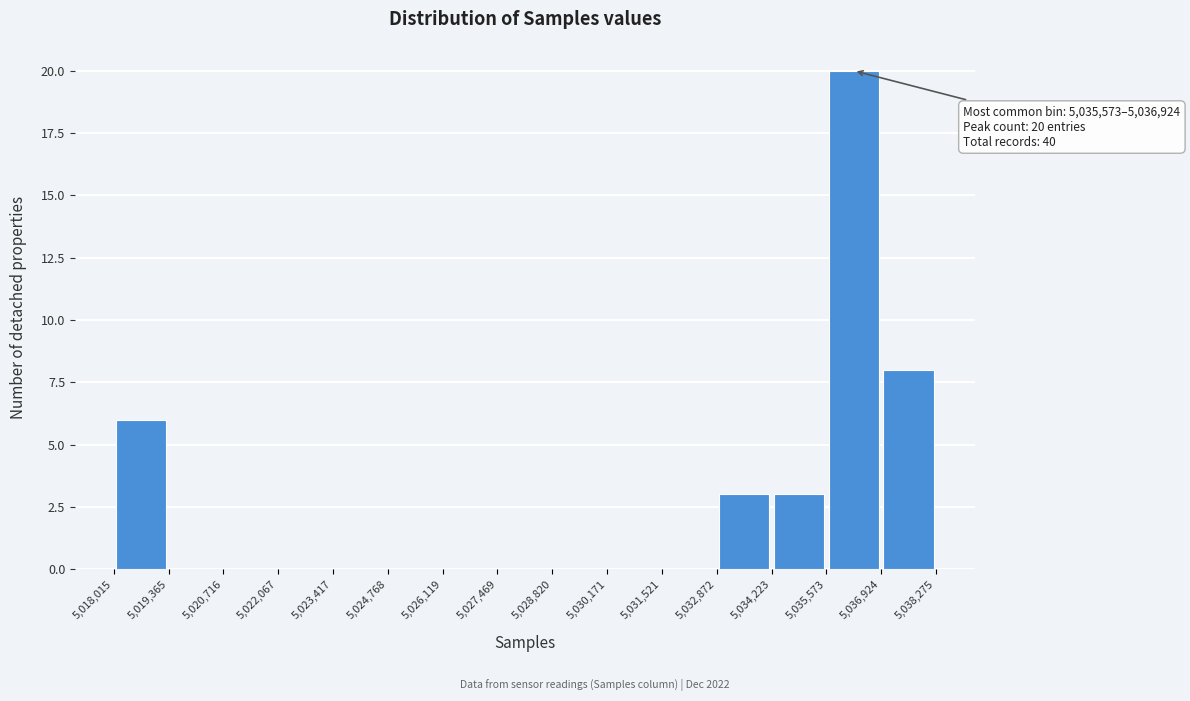

Over which range of the x-axis is the bar tallest?

5,035,573 to 5,036,924